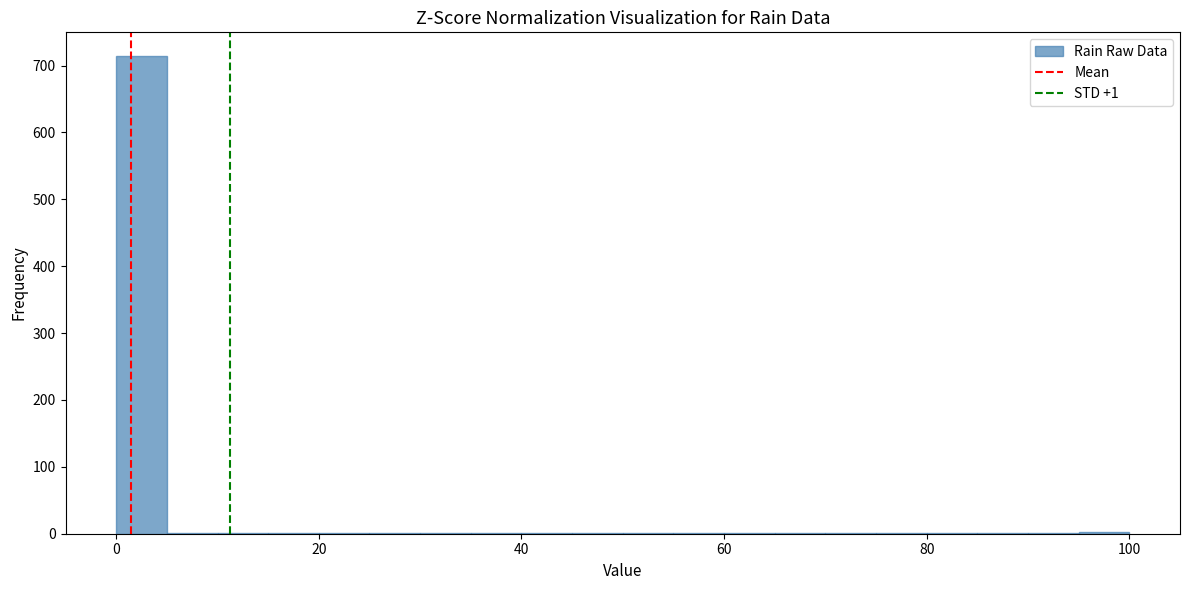

Around what value on the x-axis is the tallest bar? Give the approximate position of its centre, as read against the axis.

2